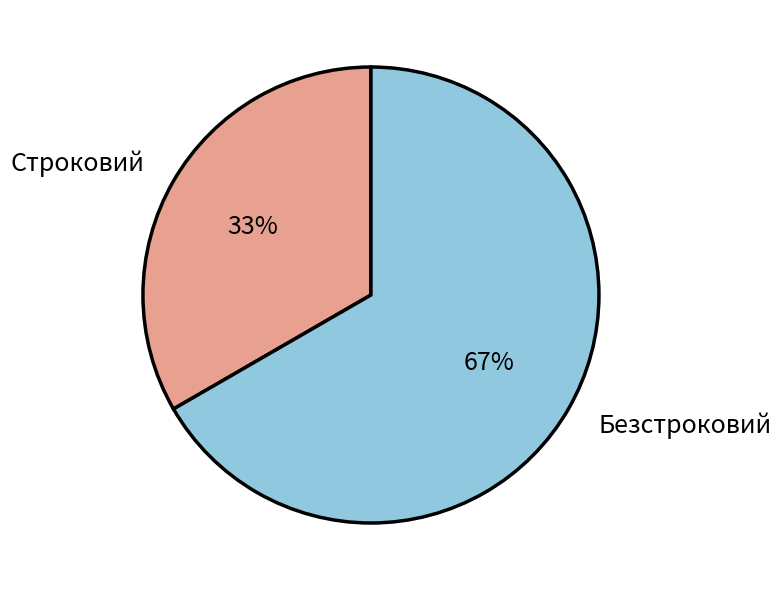

Approximately how many times larger is the value at Безстроковий compared to Строковий?

2.0